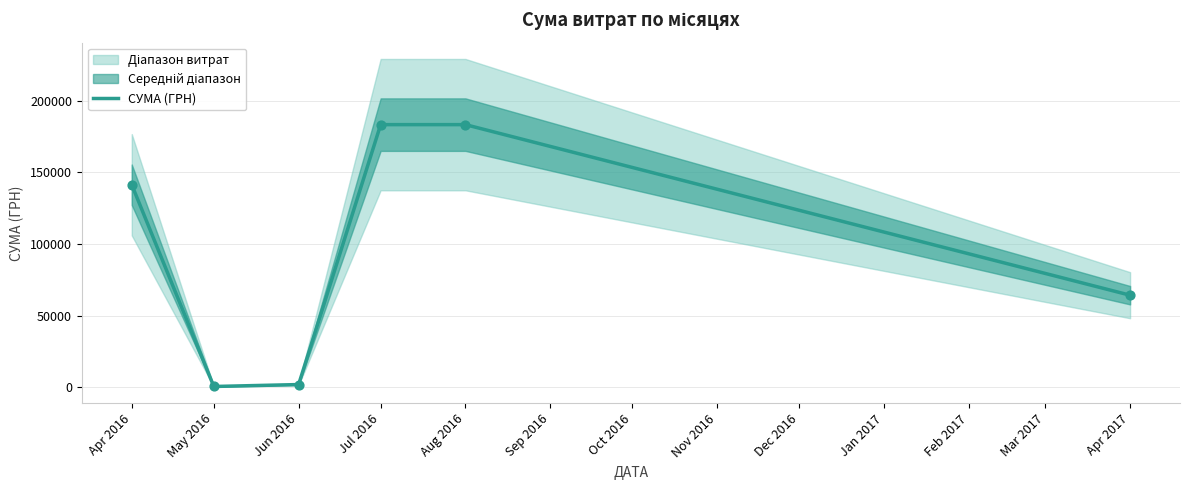

What is the change in value from Aug 2016 to Apr 2017?

-119023.5